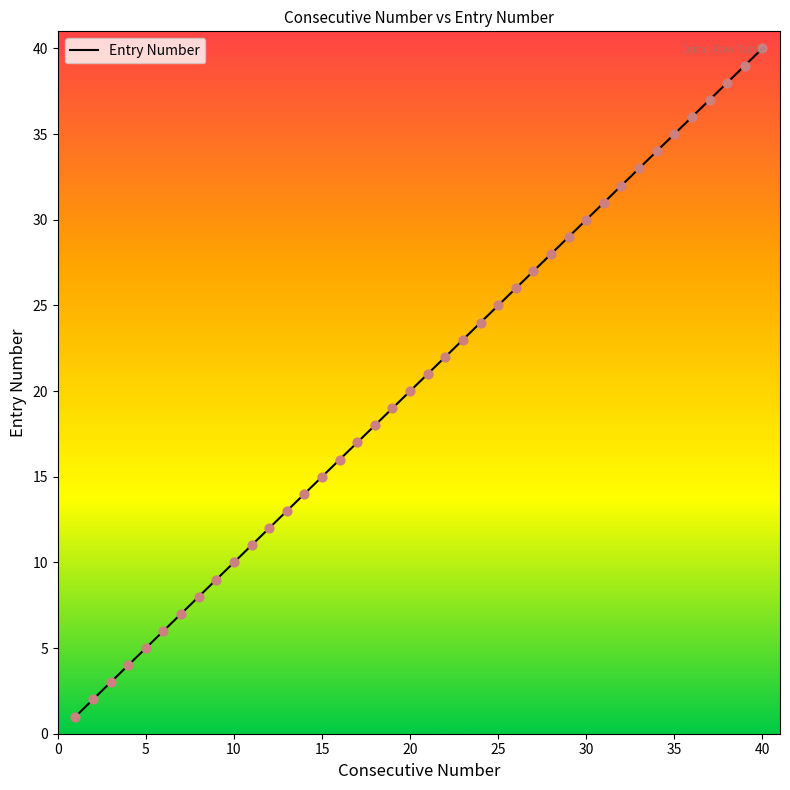

What is the maximum value shown in the chart?

40